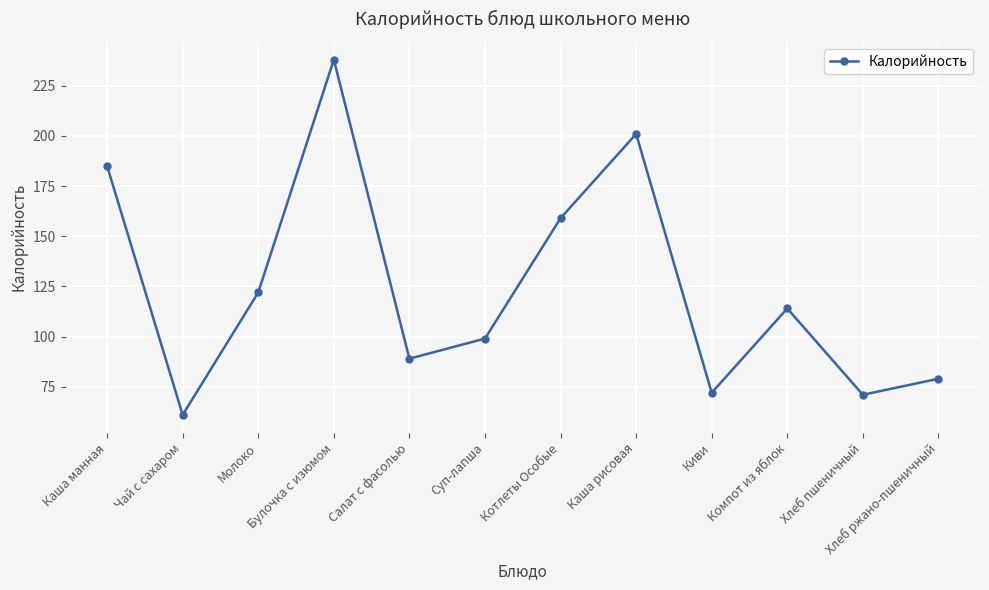

What is the sum of the values at Компот из яблок and Салат с фасолью?

203